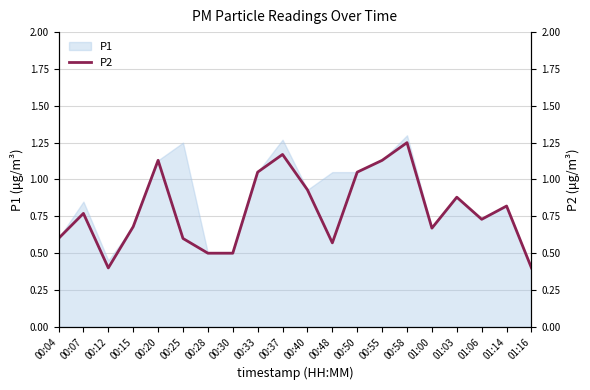

What position from the left is 01:00?

16